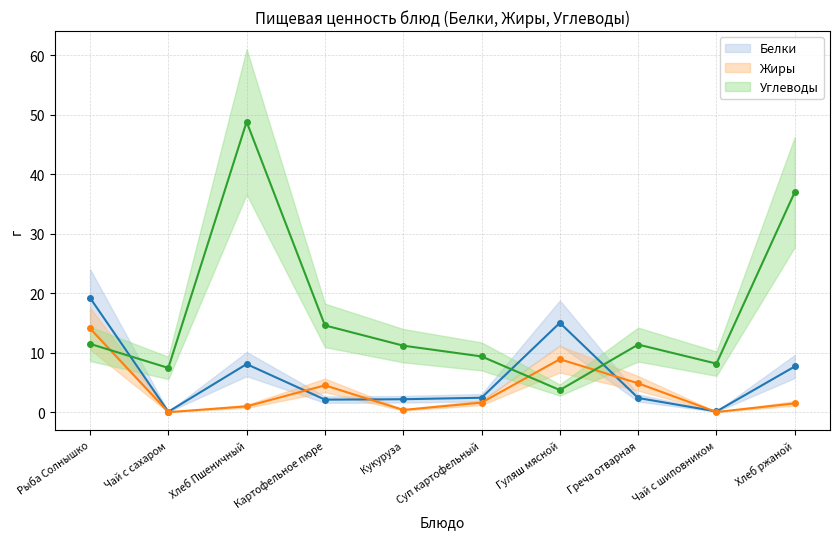

Between which two adjacent categories do Белки and Углеводы first intersect?

Рыба Солнышко and Чай с сахаром